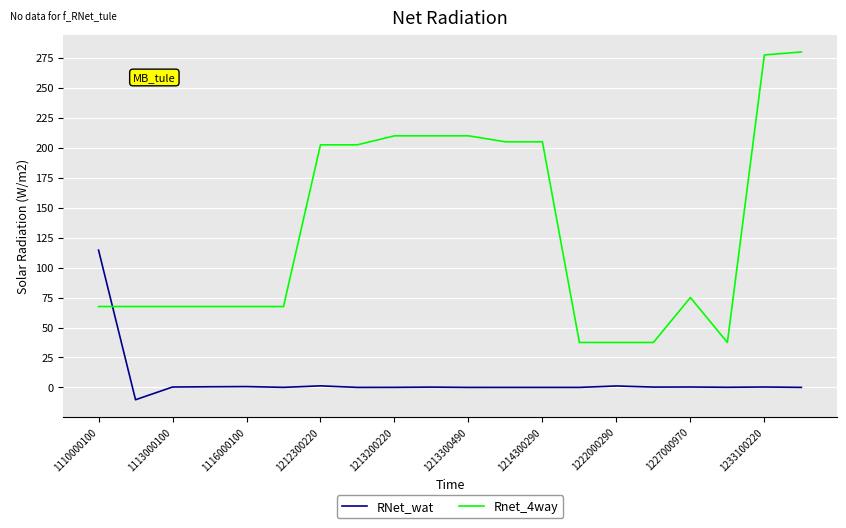

What is the maximum value for RNet_wat?

114.6